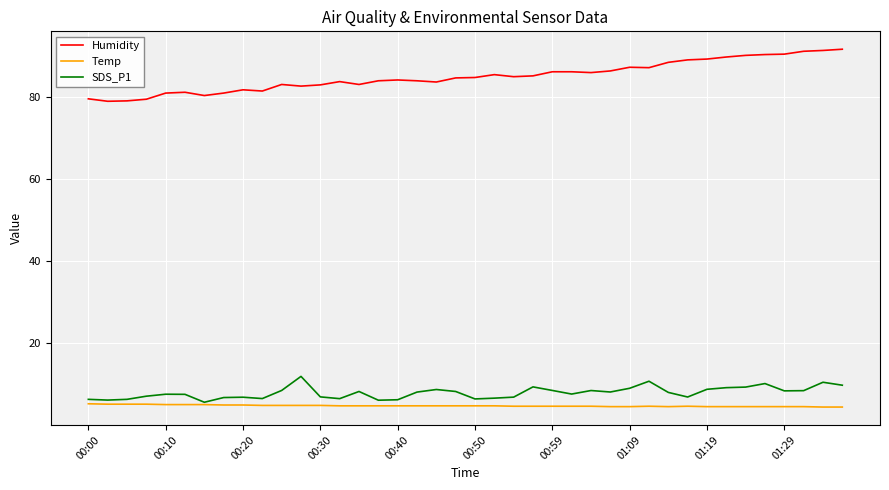

What is the minimum value for SDS_P1?

5.6